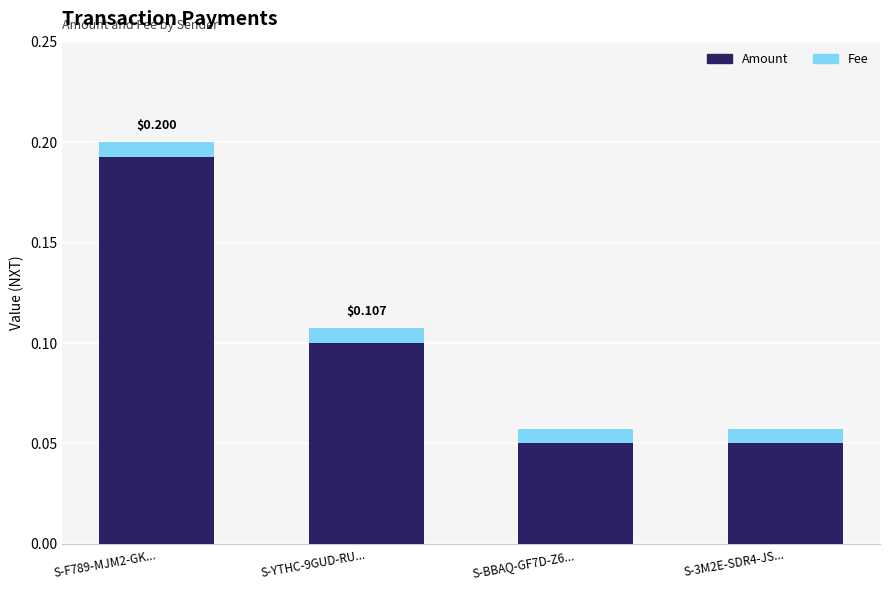

How many bars are there in total?

4